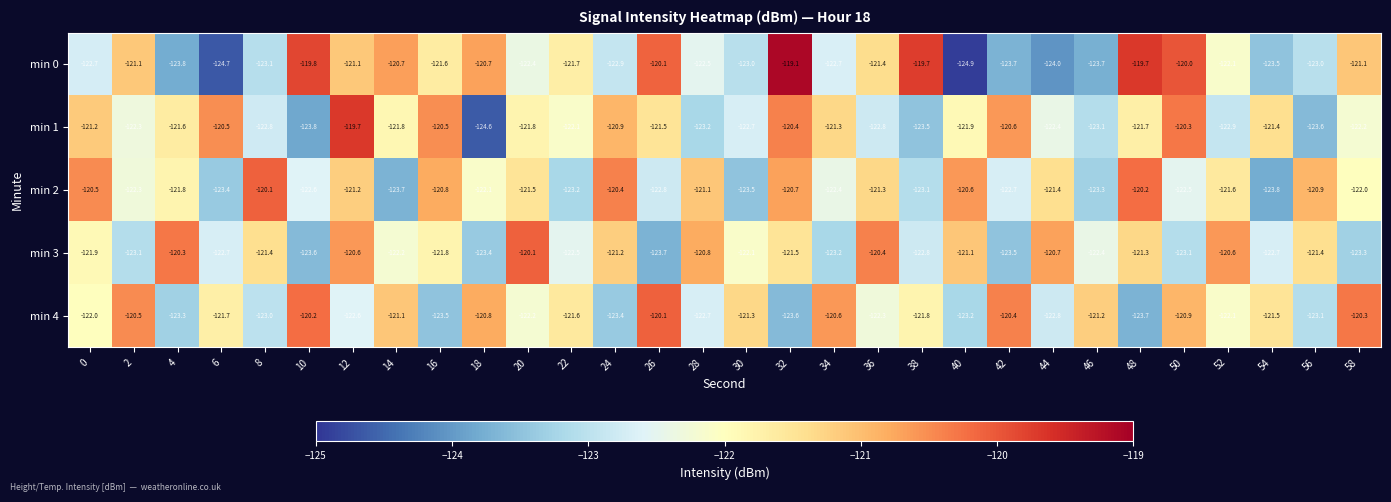

What is the difference between the min 3 values at 36 and 18?

3.0